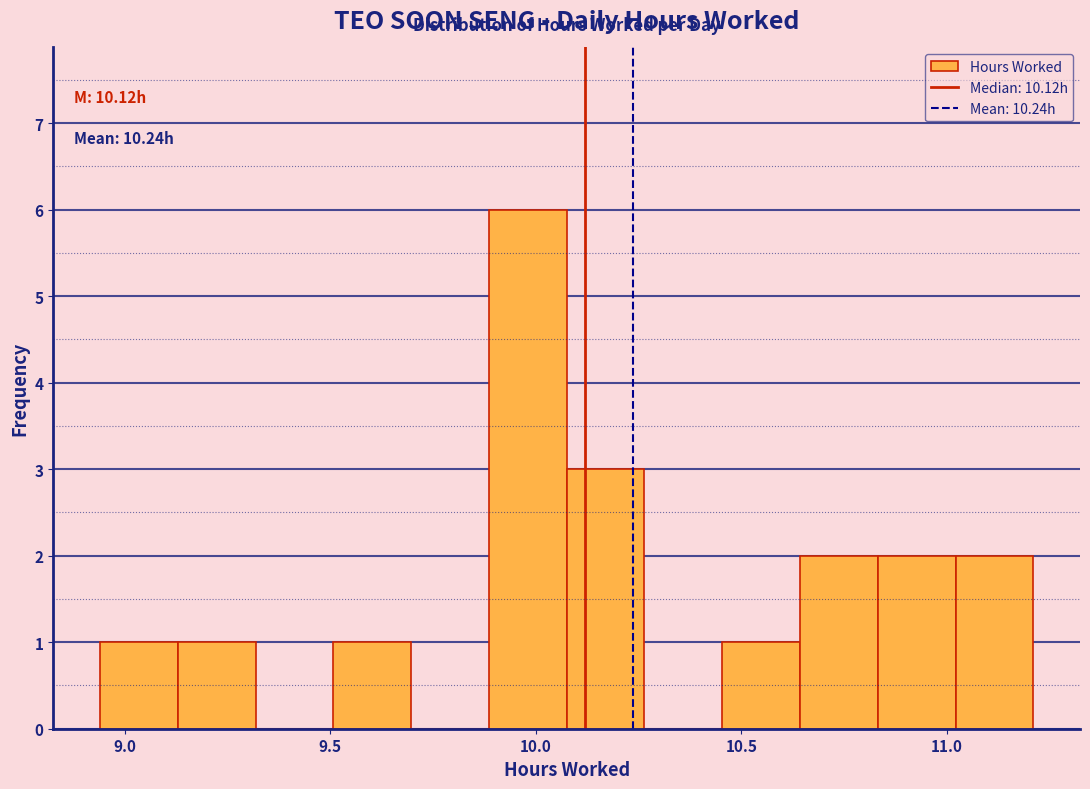

Read against the x-axis, roughly where is the centre of the tallest bar?

10.00